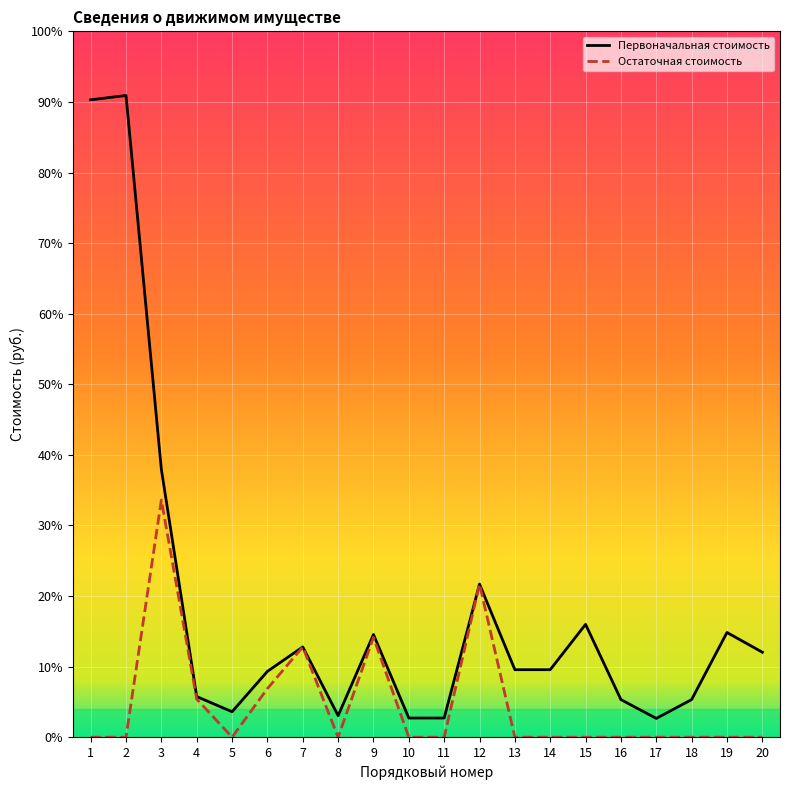

Which has a higher value, 19 or 1?

1